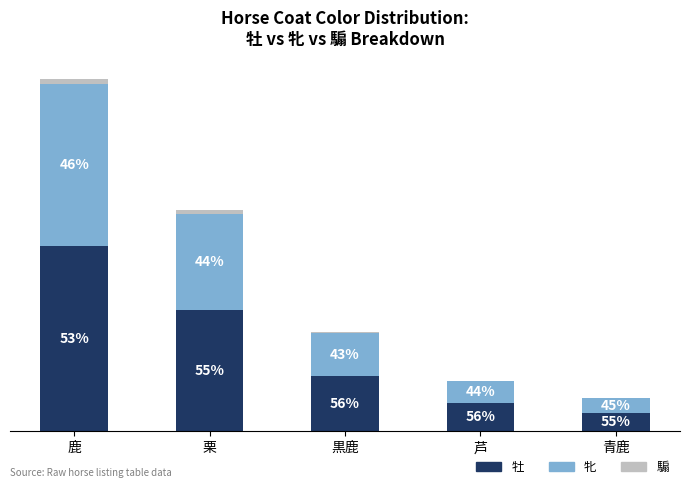

Count the 騸 values in the range 0 to 3.

4